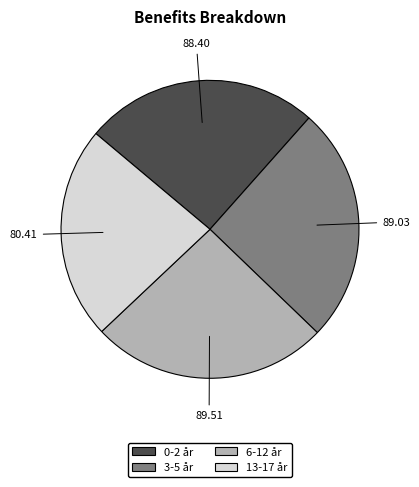

What is the ratio of the value at 3-5 år to the value at 13-17 år?

1.1